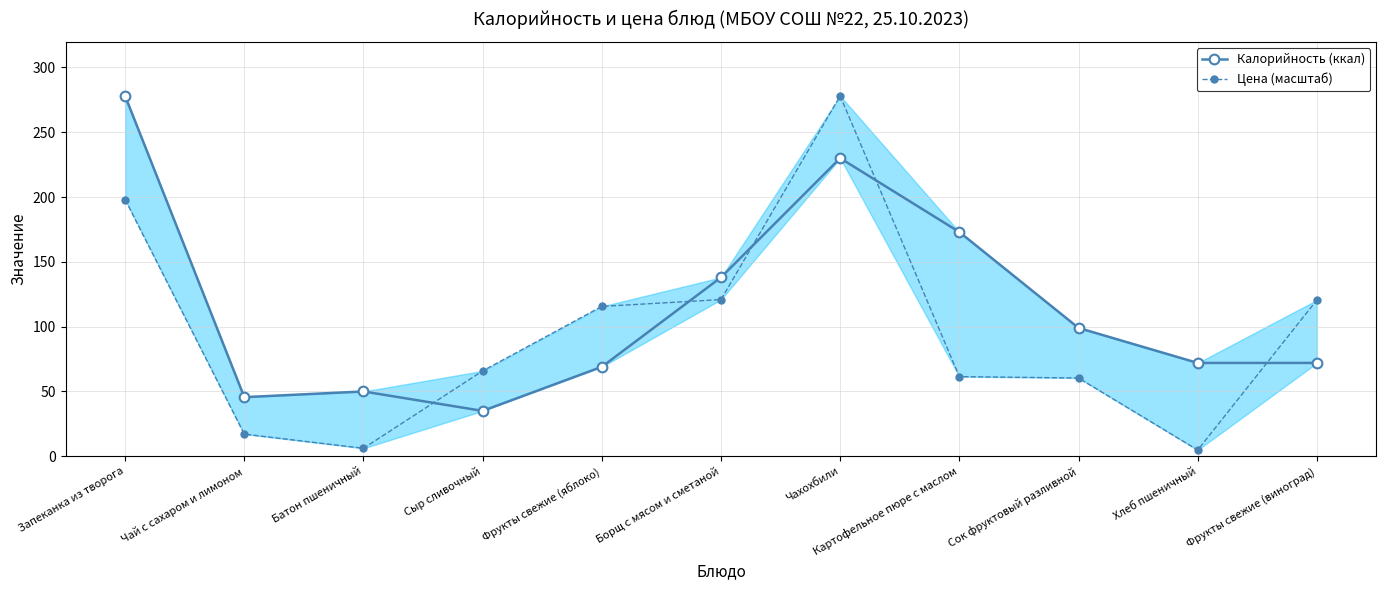

What is the minimum value for Цена (масштаб)?

4.8